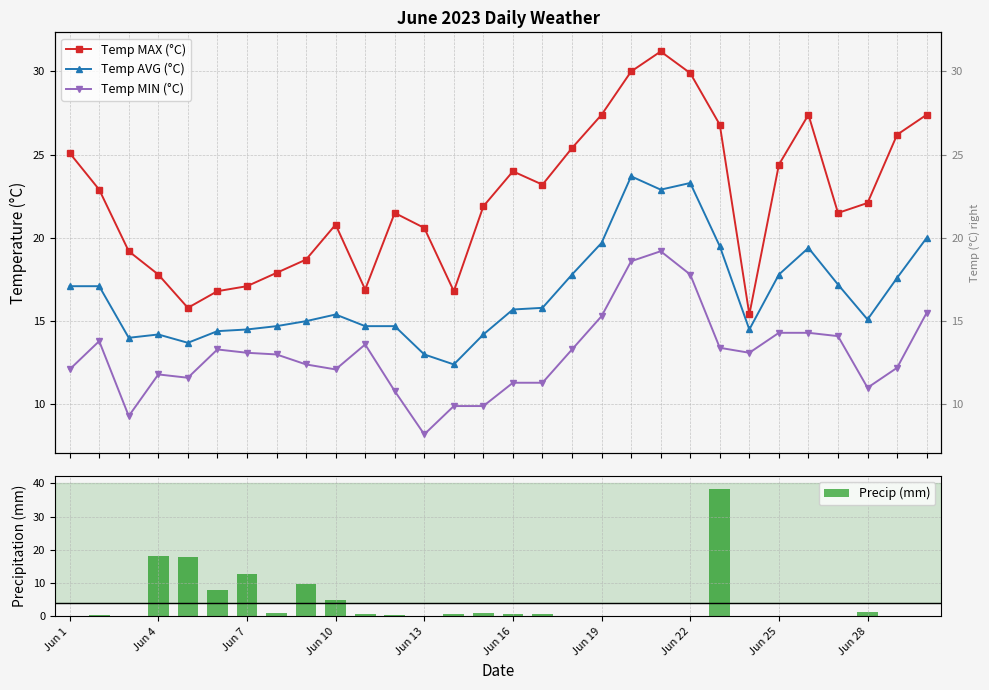

What is the difference between the maximum and minimum values in the Temp MIN (°C) series?

11.0